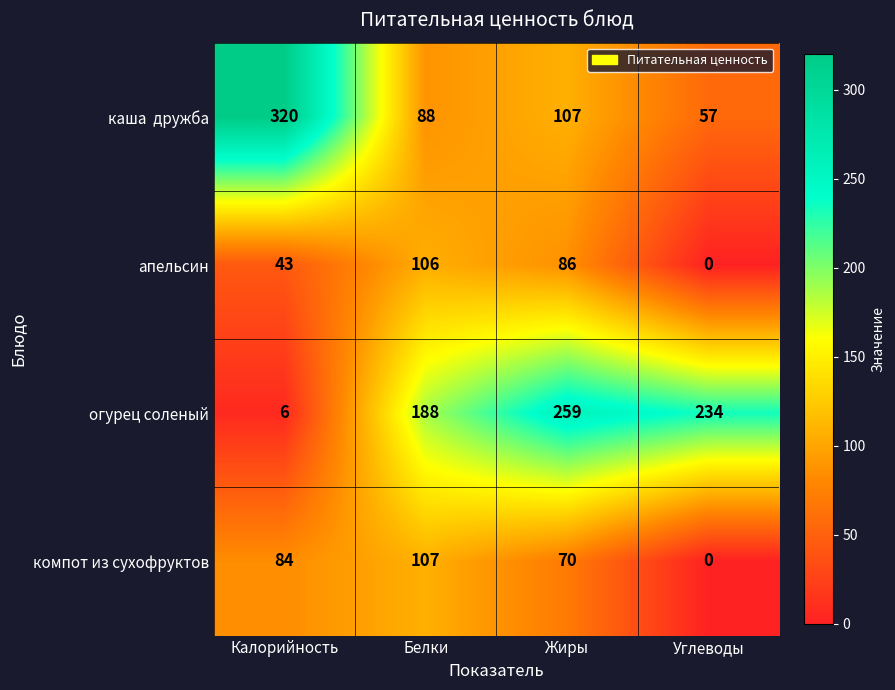

The value of огурец соленый at Белки is 337. True or false?

False